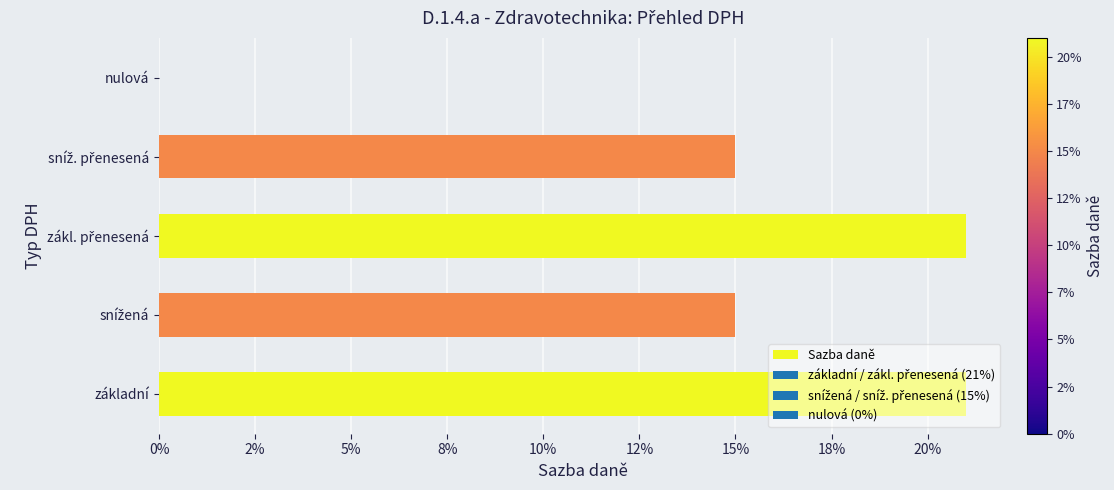

What is the maximum value shown in the chart?

0.2